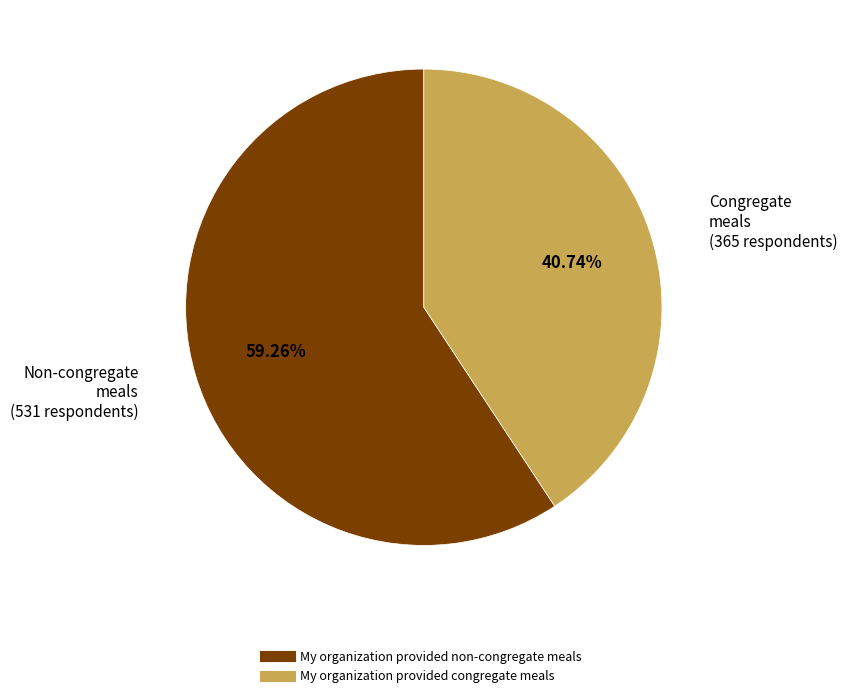

Count the number of slices in the pie.

2